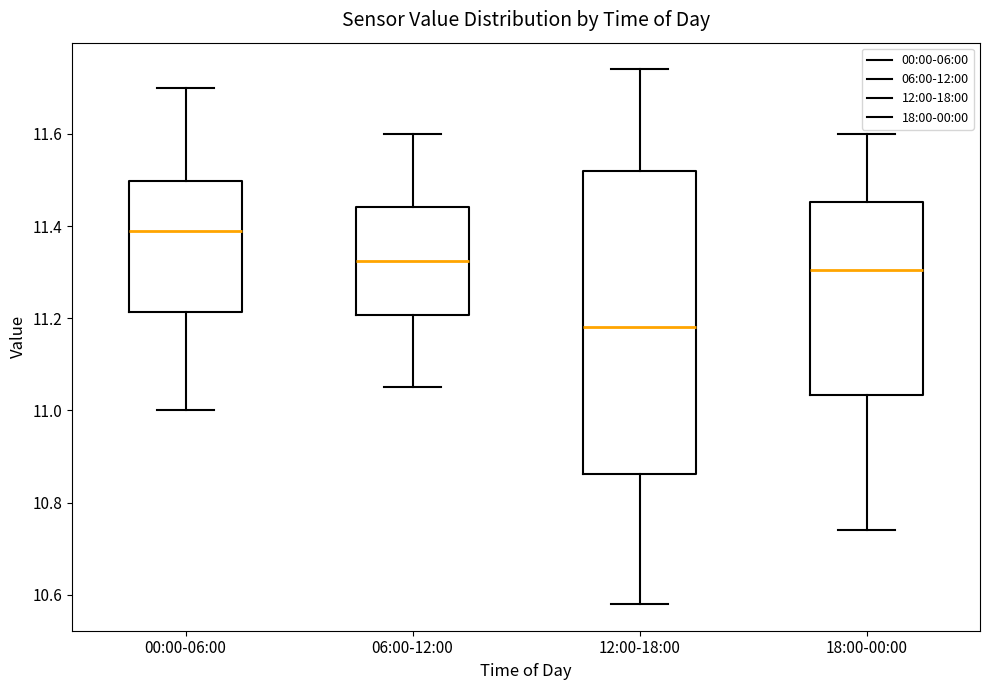

Which box is the tallest, from its lower edge to its upper edge?

12:00-18:00